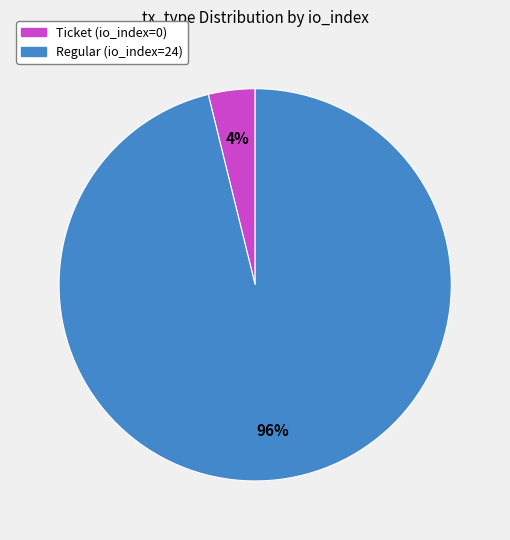

To the nearest percent, what is the difference between the largest and smallest slice percentages?

92%